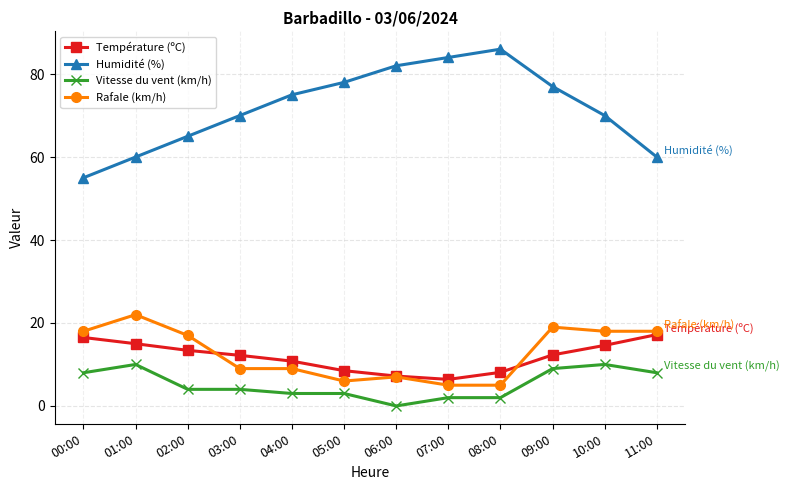

Which series has the largest total across all categories?

Humidité (%)